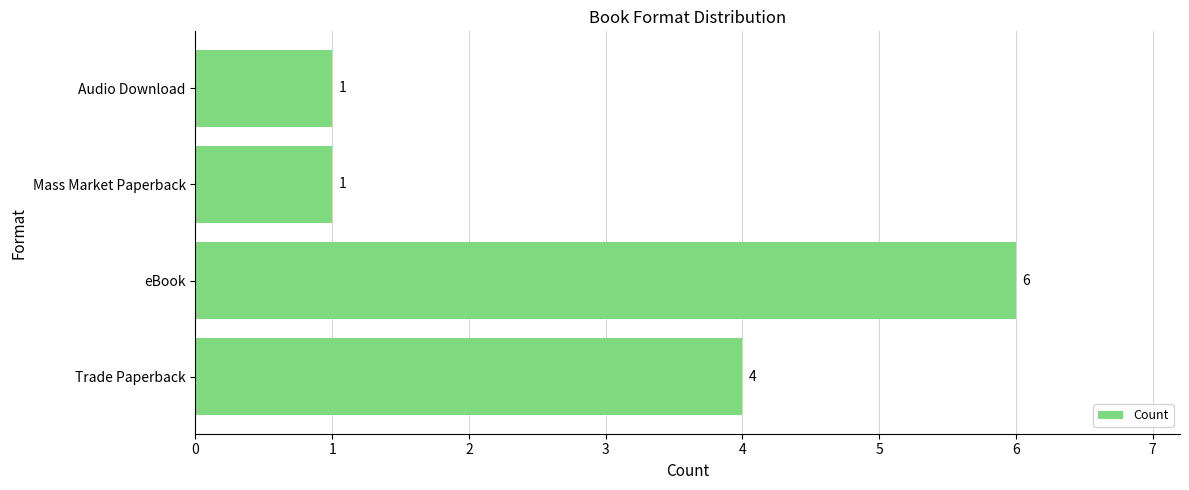

Which label corresponds to the largest value in the chart?

eBook